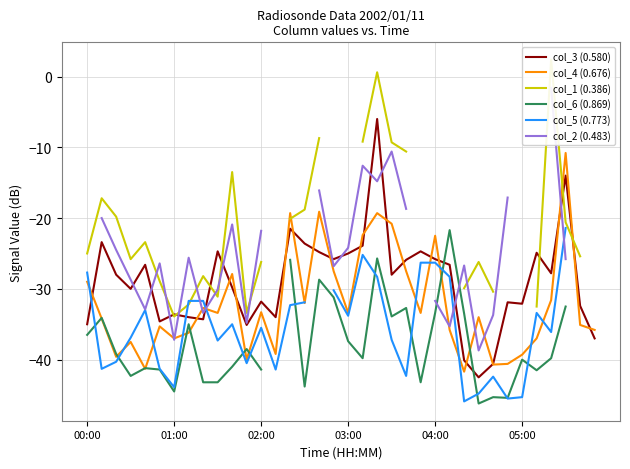

What is the sum of the col_6 (0.869) values at 35 and 26?

-55.2